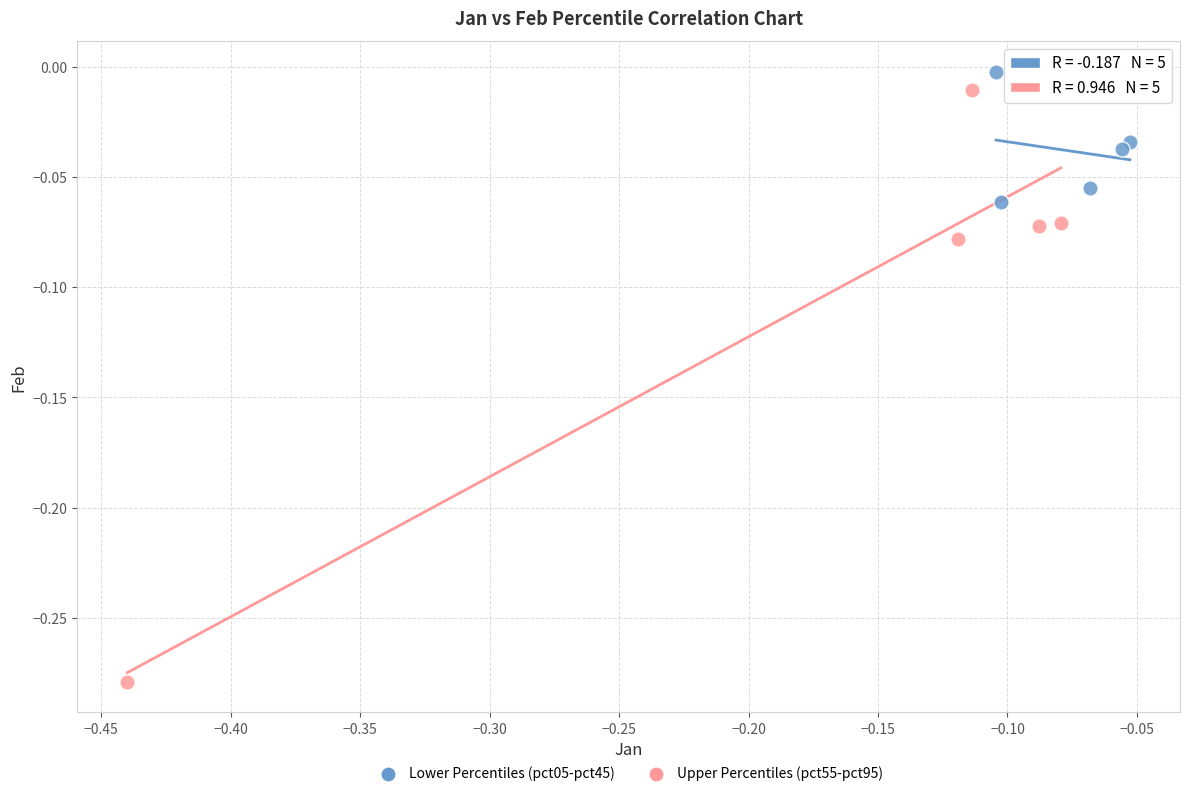

What are all the series names shown in the legend?

Lower Percentiles (pct05-pct45), Upper Percentiles (pct55-pct95)